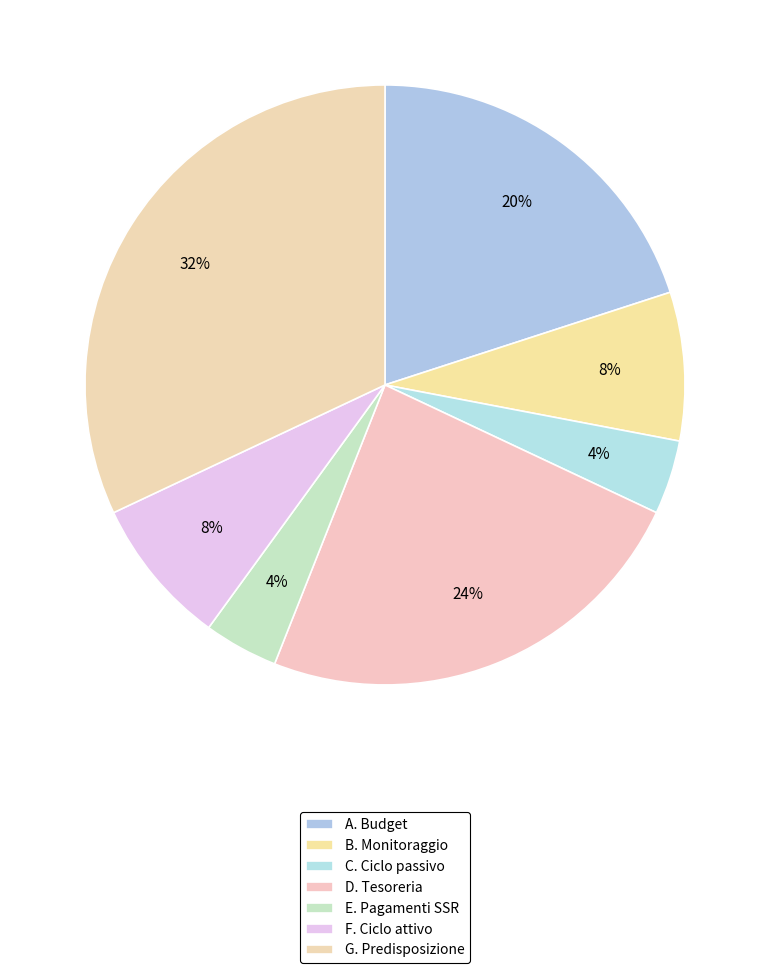

To the nearest percent, what percentage of the pie is C. Ciclo passivo?

4%